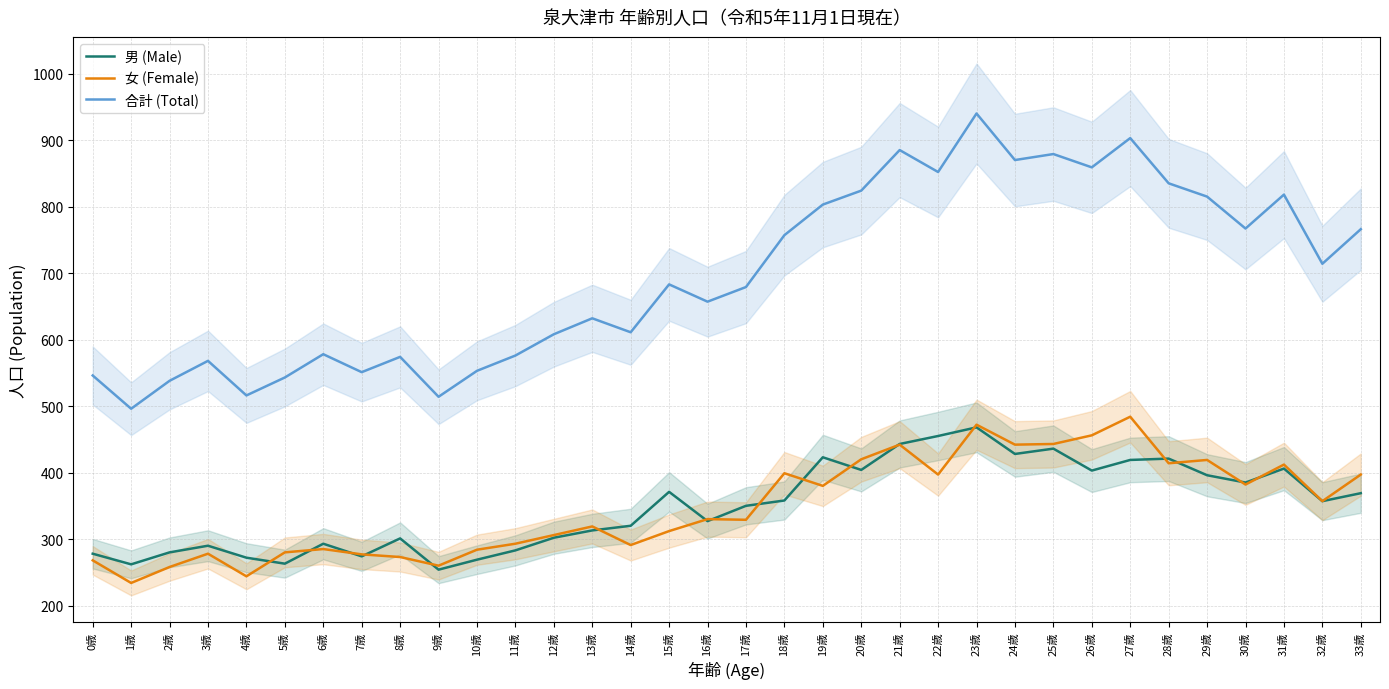

Where does the 女 (Female) series first go above 330?

18歳